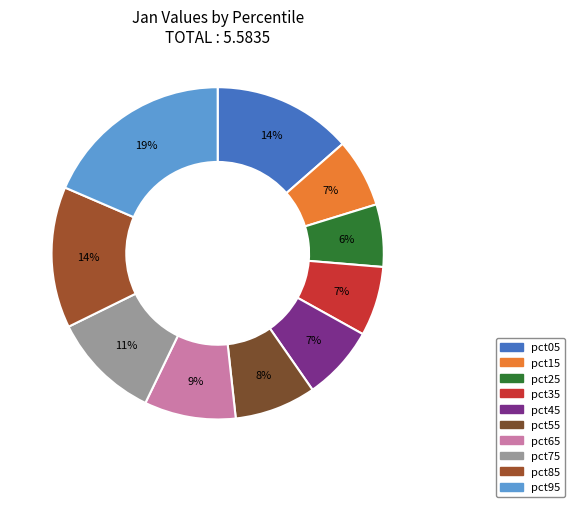

The pct55 slice represents 1% of the pie. True or false?

False